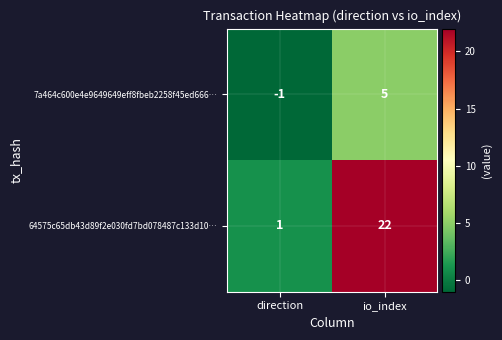

What is the greatest value displayed?

22